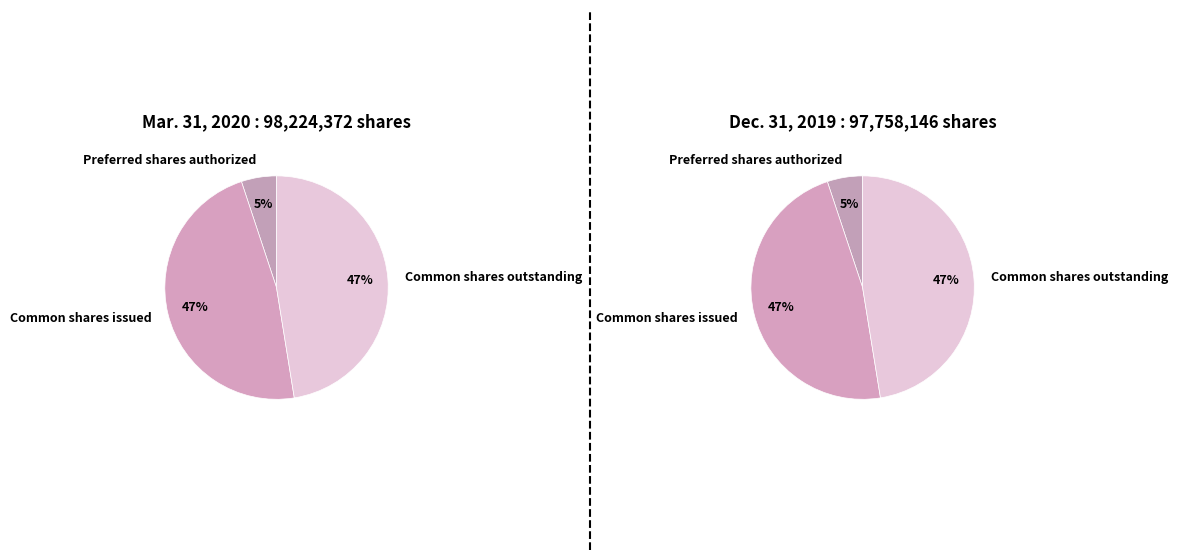

Which series has the widest spread of values?

Mar. 31, 2020